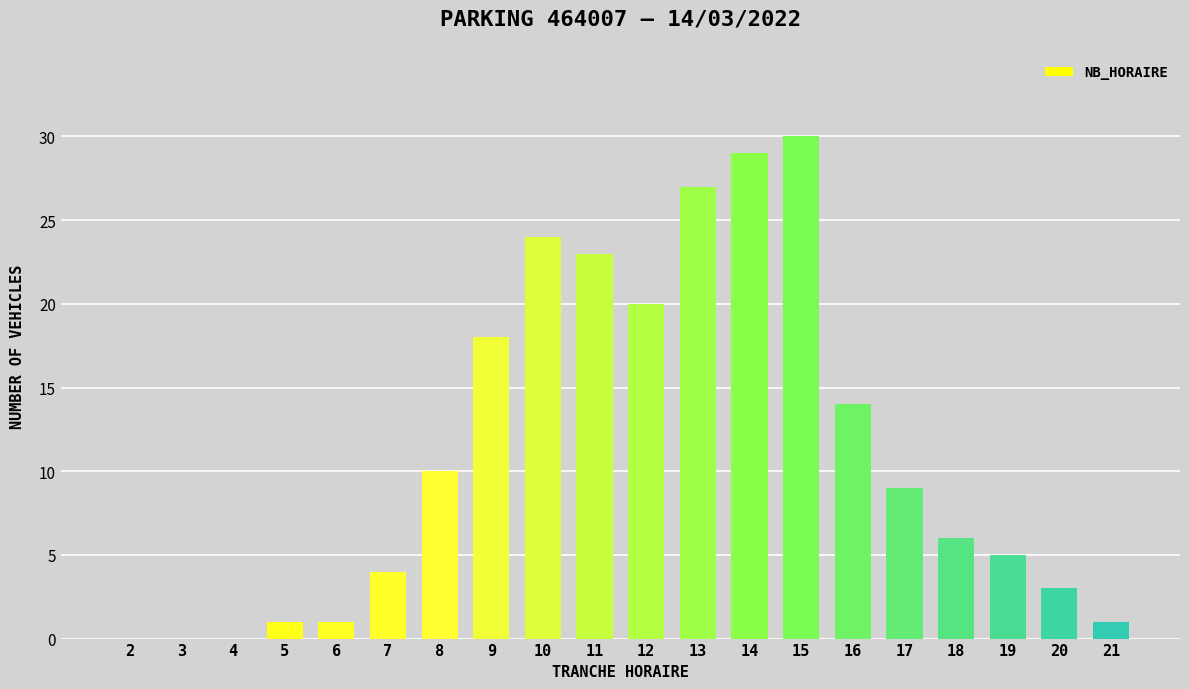

The chart shows a value of -16 at 3. True or false?

False